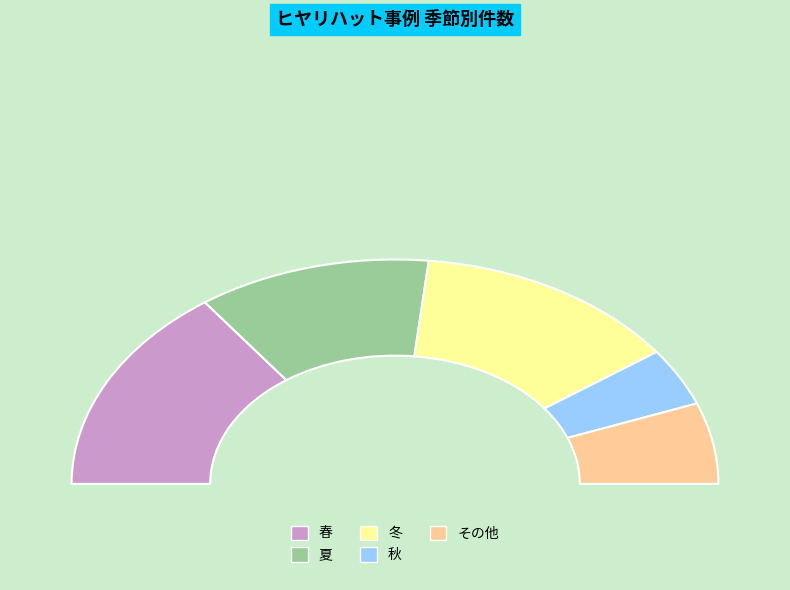

Is it true that 春 is 20% of the pie?

True